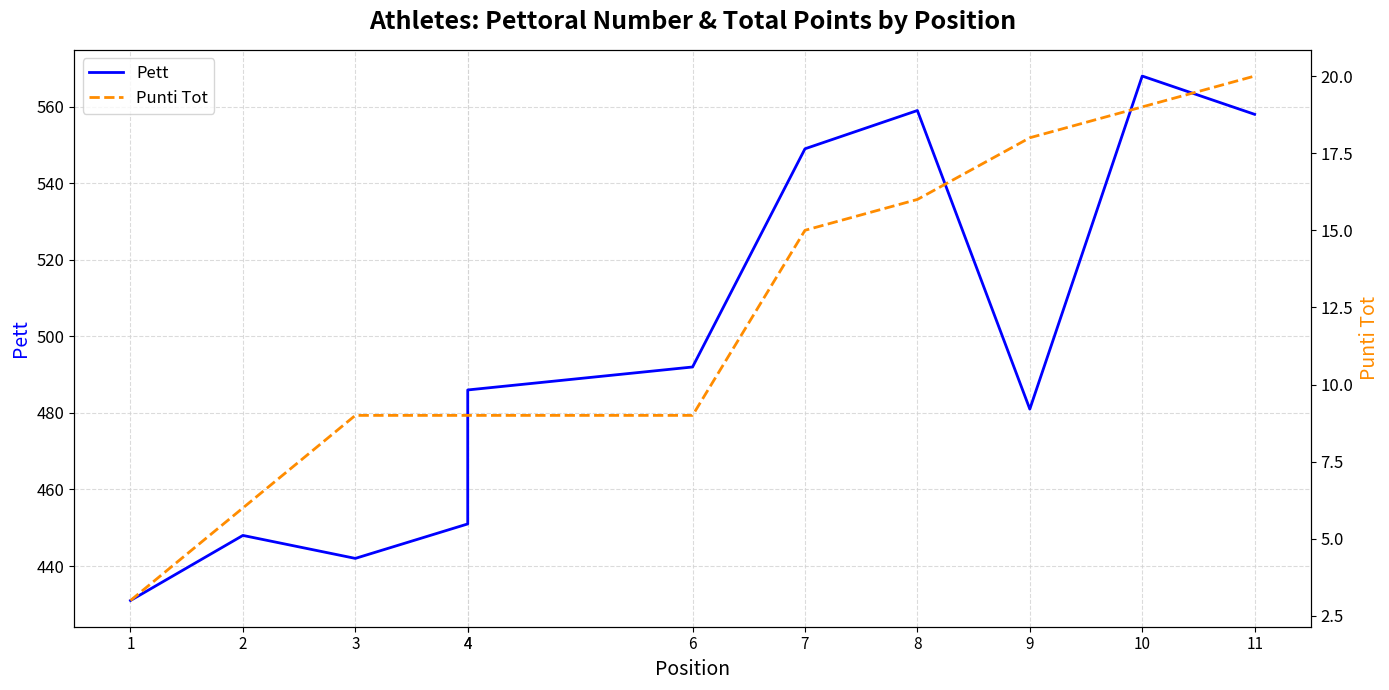

At which label does Pett first exceed 486?

6